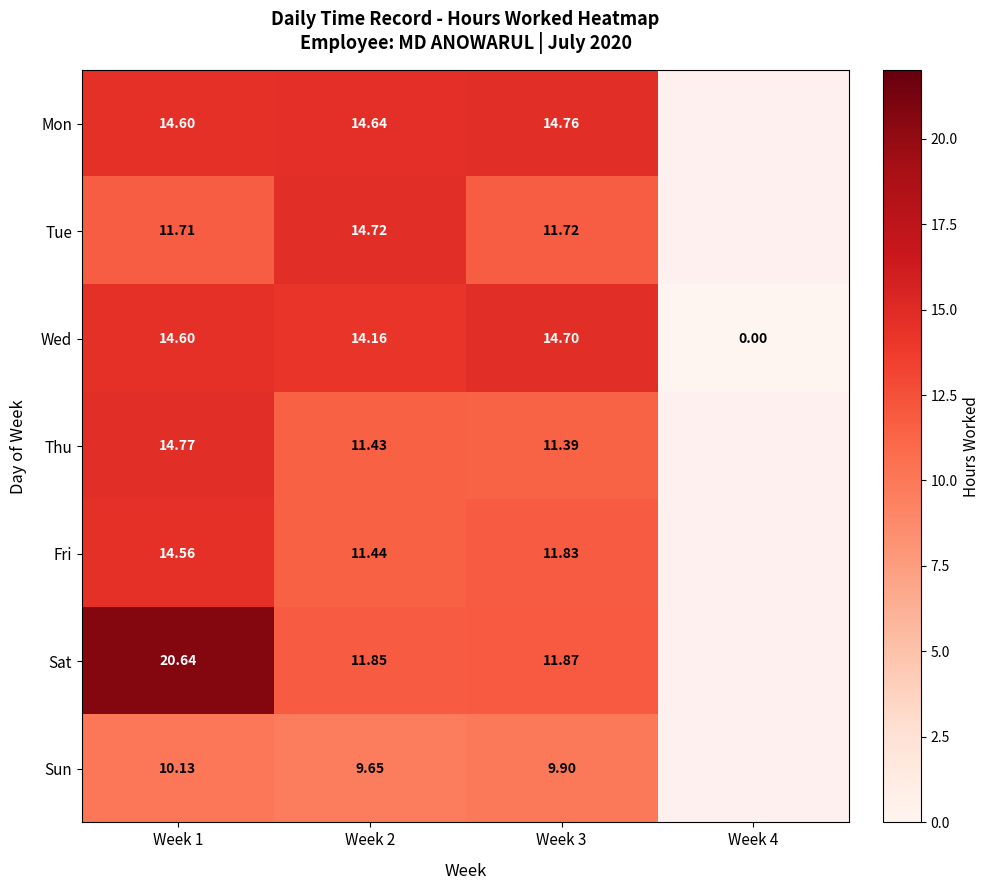

Which series changed the most between Week 1 and Week 3?

Sat